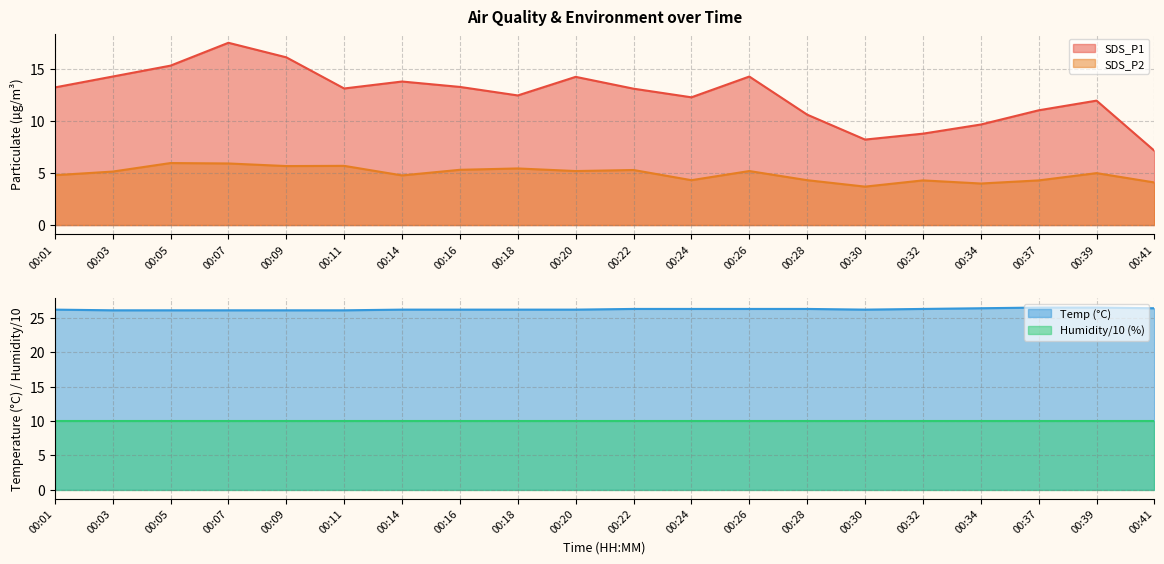

What is the sum of the Temp values at 00:22 and 00:32?

52.6